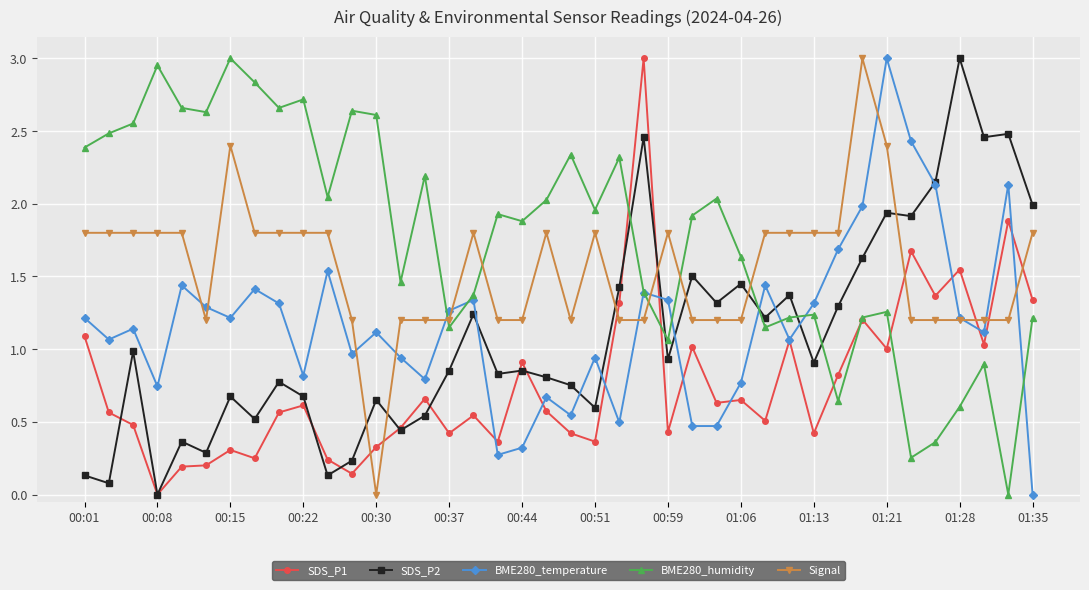

How many interior local peaks does the BME280_temperature series have?

12